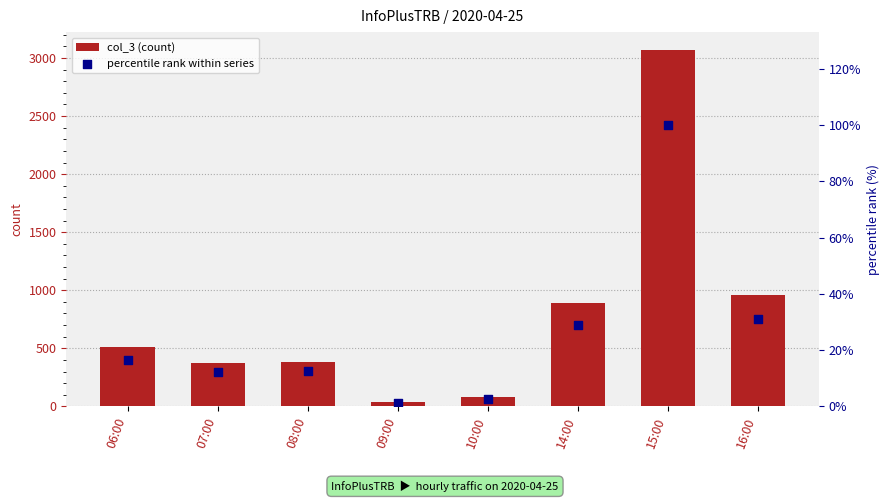

Is the value of col_3 (count) at 08:00 greater than the value of percentile rank within series at 06:00?

Yes